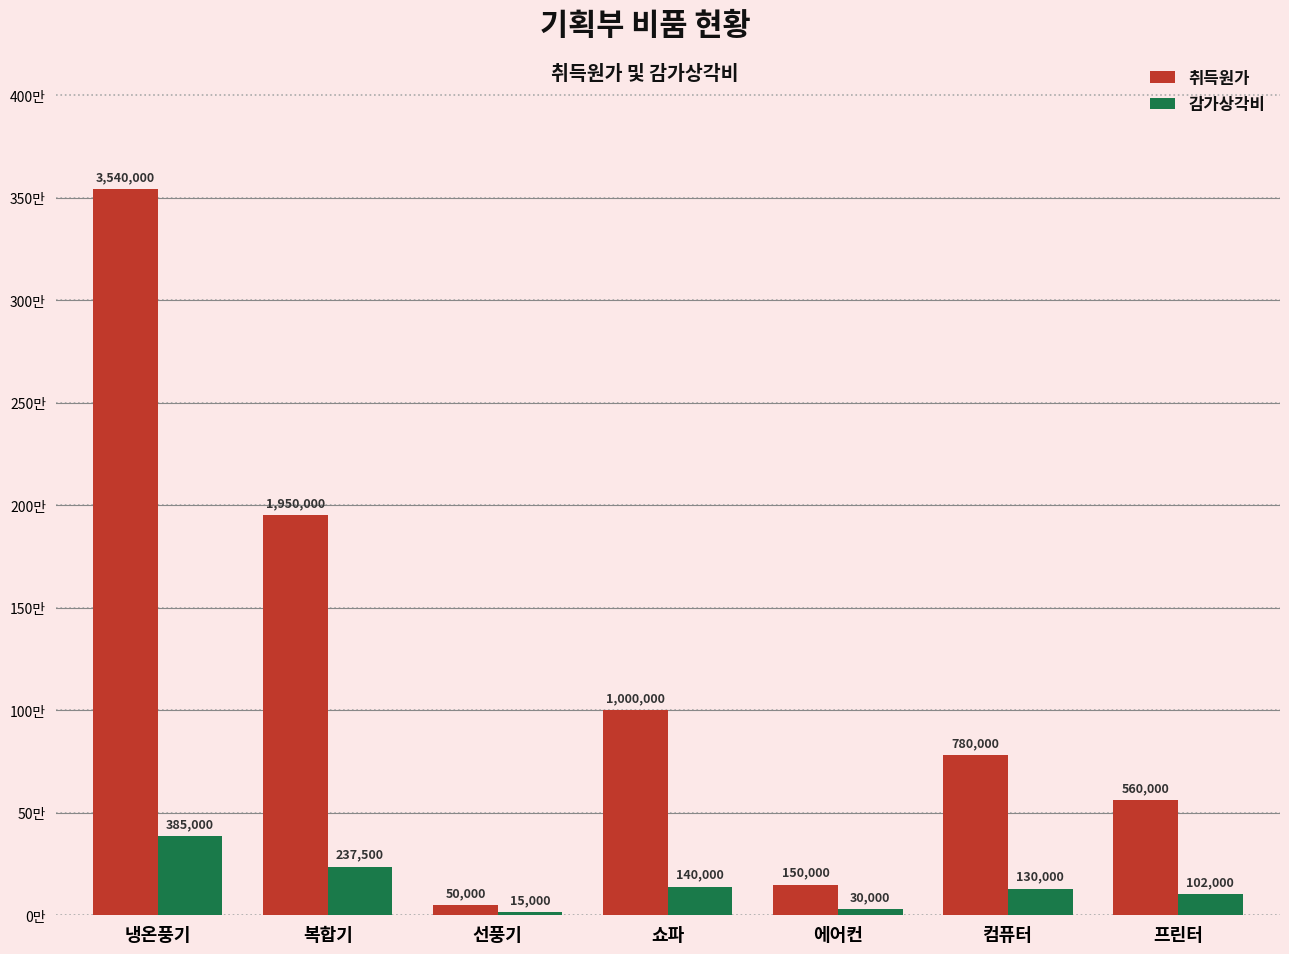

Rank the series at 복합기 from highest to lowest value.

취득원가, 감가상각비